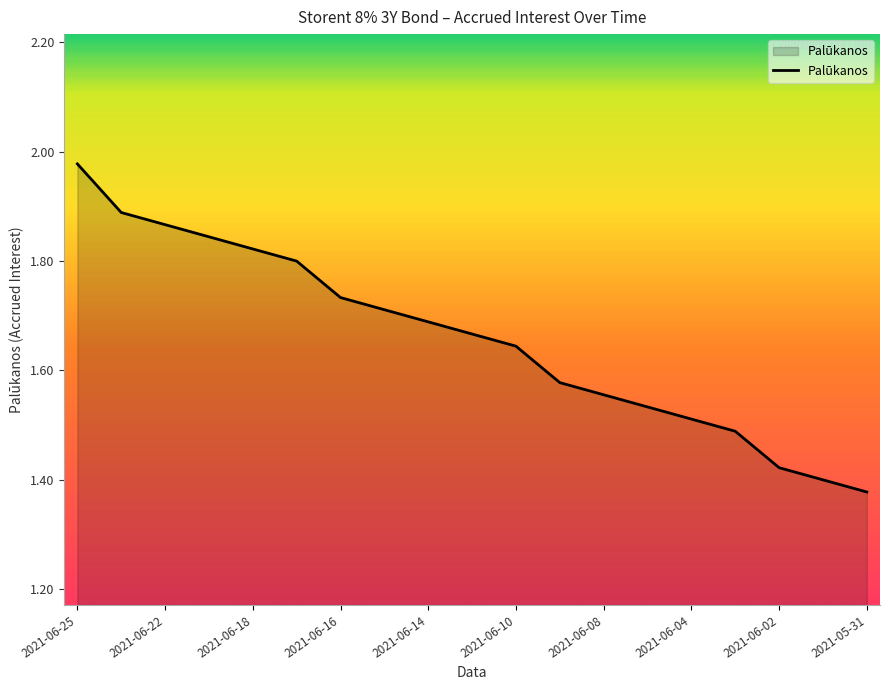

What is the difference between the maximum and minimum values?

0.6